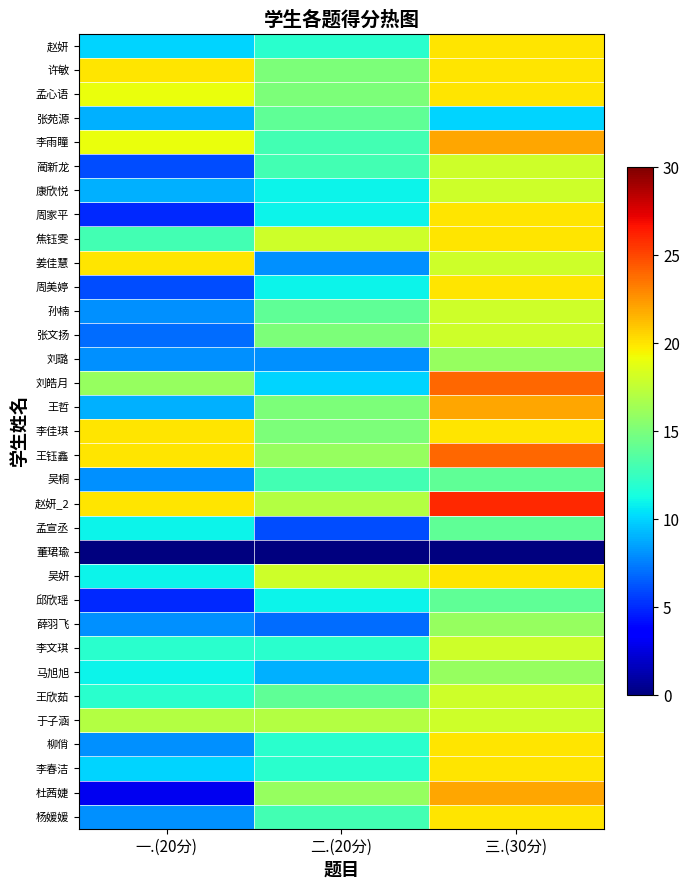

Reading left to right, list all the values displayed in this chart.

赵妍: 一.(20分)=10	二.(20分)=12	三.(30分)=20
许敏: 一.(20分)=20	二.(20分)=15	三.(30分)=20
孟心语: 一.(20分)=19	二.(20分)=15	三.(30分)=20
张苑源: 一.(20分)=9	二.(20分)=14	三.(30分)=10
李雨瞳: 一.(20分)=19	二.(20分)=13	三.(30分)=22
蔺新龙: 一.(20分)=6	二.(20分)=13	三.(30分)=18
康欣悦: 一.(20分)=9	二.(20分)=11	三.(30分)=18
周家平: 一.(20分)=5	二.(20分)=11	三.(30分)=20
焦钰雯: 一.(20分)=13	二.(20分)=18	三.(30分)=20
姜佳慧: 一.(20分)=20	二.(20分)=8	三.(30分)=18
周美婷: 一.(20分)=6	二.(20分)=11	三.(30分)=20
孙楠: 一.(20分)=8	二.(20分)=14	三.(30分)=18
张文扬: 一.(20分)=7	二.(20分)=15	三.(30分)=18
刘璐: 一.(20分)=8	二.(20分)=8	三.(30分)=16
刘皓月: 一.(20分)=16	二.(20分)=10	三.(30分)=24
王哲: 一.(20分)=9	二.(20分)=15	三.(30分)=22
李佳琪: 一.(20分)=20	二.(20分)=15	三.(30分)=20
王钰鑫: 一.(20分)=20	二.(20分)=16	三.(30分)=24
吴桐: 一.(20分)=8	二.(20分)=13	三.(30分)=14
赵妍_2: 一.(20分)=20	二.(20分)=17	三.(30分)=26
孟宣丞: 一.(20分)=11	二.(20分)=6	三.(30分)=14
董珺瑜: 一.(20分)=0	二.(20分)=0	三.(30分)=0
吴妍: 一.(20分)=11	二.(20分)=18	三.(30分)=20
邱欣瑶: 一.(20分)=5	二.(20分)=11	三.(30分)=14
薛羽飞: 一.(20分)=8	二.(20分)=7	三.(30分)=16
李文琪: 一.(20分)=12	二.(20分)=12	三.(30分)=18
马旭旭: 一.(20分)=11	二.(20分)=9	三.(30分)=16
王欣茹: 一.(20分)=12	二.(20分)=14	三.(30分)=18
于子涵: 一.(20分)=17	二.(20分)=17	三.(30分)=18
柳俏: 一.(20分)=8	二.(20分)=12	三.(30分)=20
李春洁: 一.(20分)=10	二.(20分)=12	三.(30分)=20
杜茜婕: 一.(20分)=3	二.(20分)=16	三.(30分)=22
杨媛媛: 一.(20分)=8	二.(20分)=13	三.(30分)=20